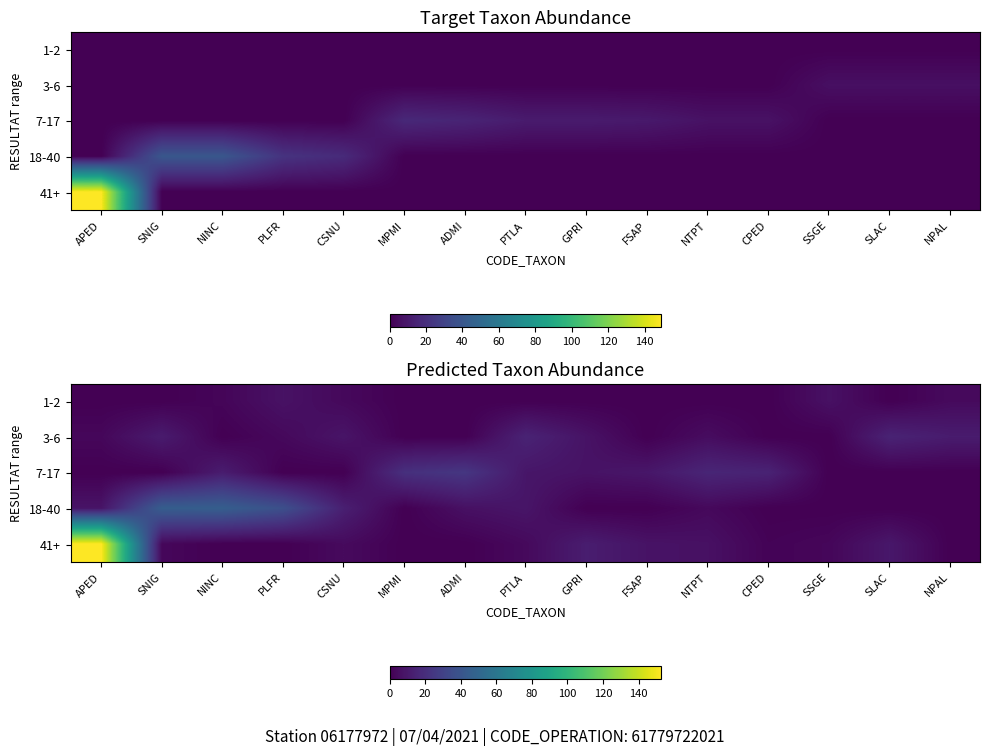

How many distinct data groups are displayed?

5